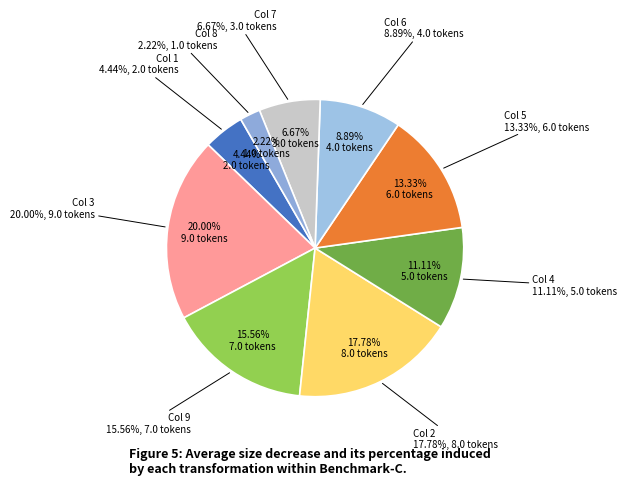

Is the sum of 4 and 9 greater than half?

No